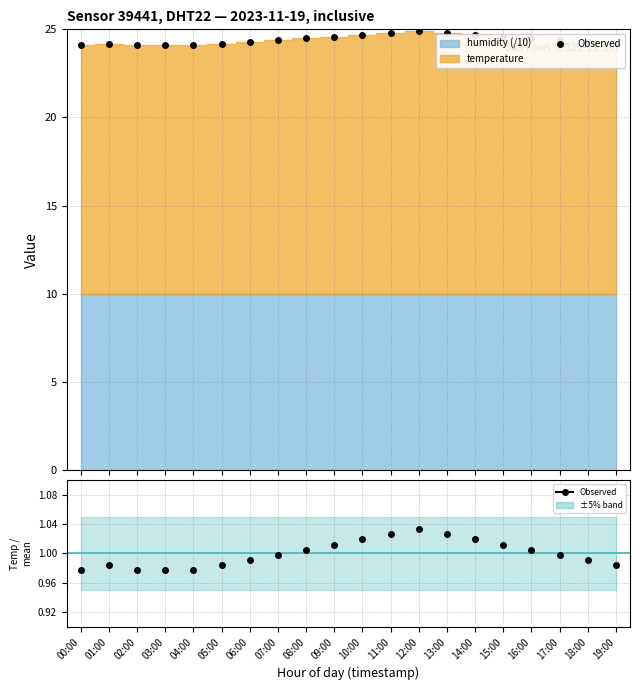

How many lines are shown in the chart?

1